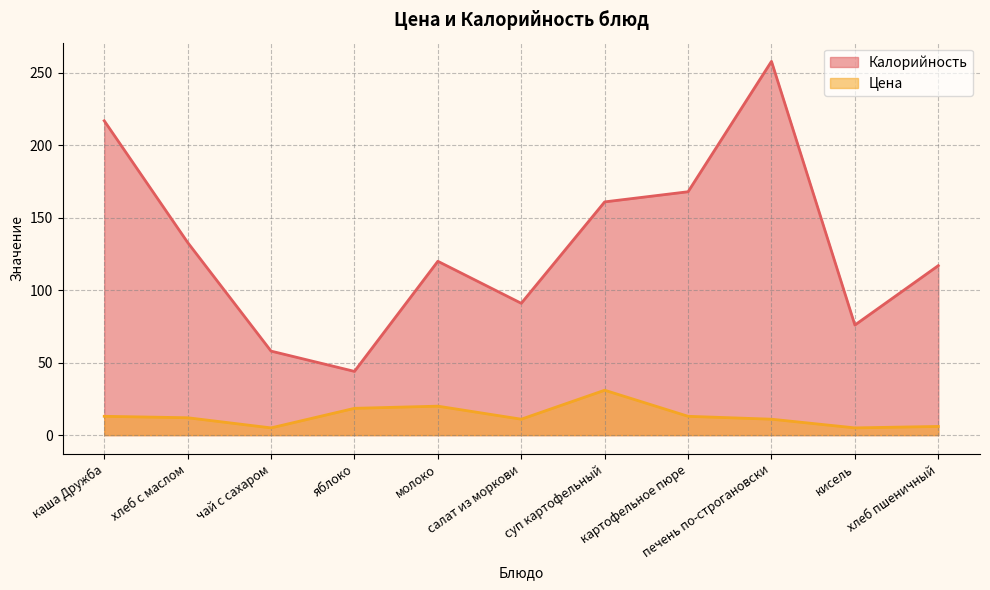

Is the value of Цена at хлеб пшеничный greater than the value of Калорийность at каша Дружба?

No